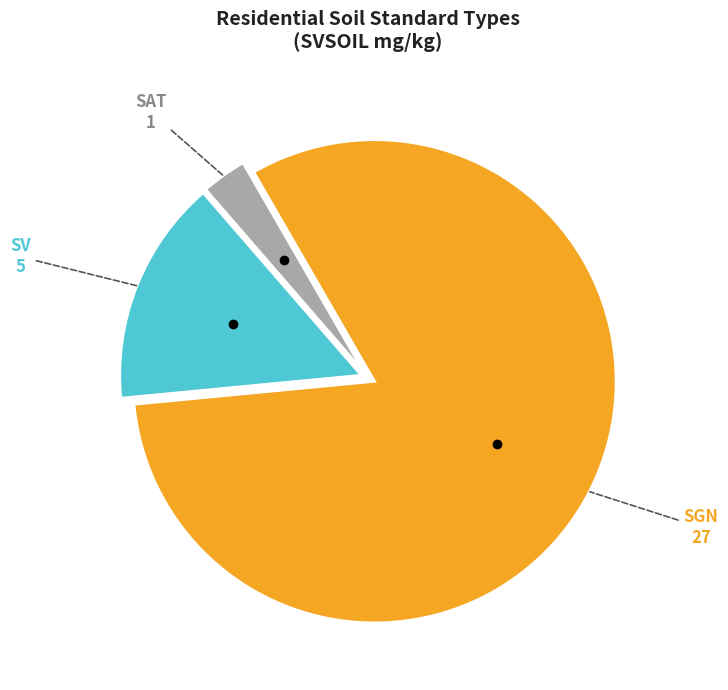

Is there any slice that represents more than half of the pie?

Yes